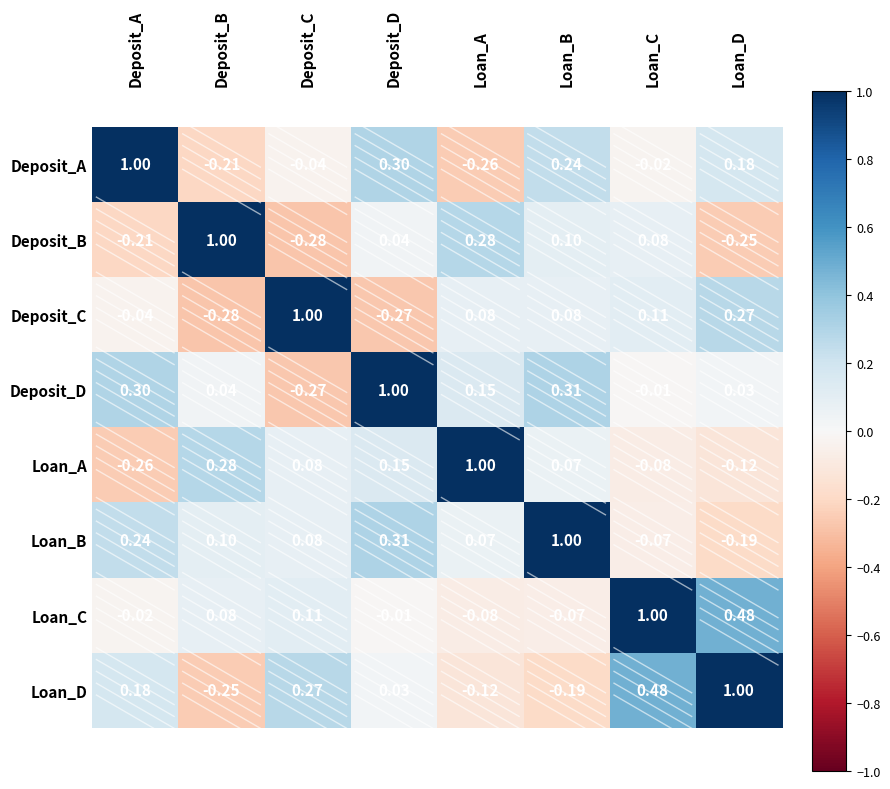

Where does the Deposit_D series first go above 0?

Deposit_A